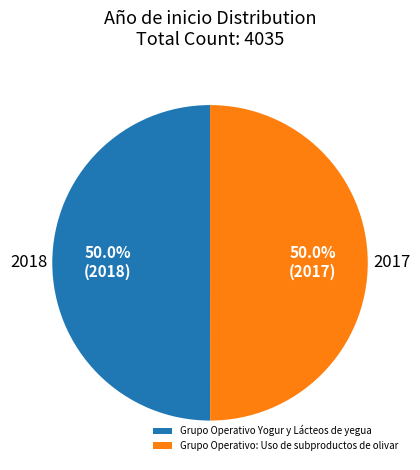

What percentage do Grupo Operativo Yogur y Lácteos de yegua and Grupo Operativo: Uso de subproductos de olivar together represent?

100.0%